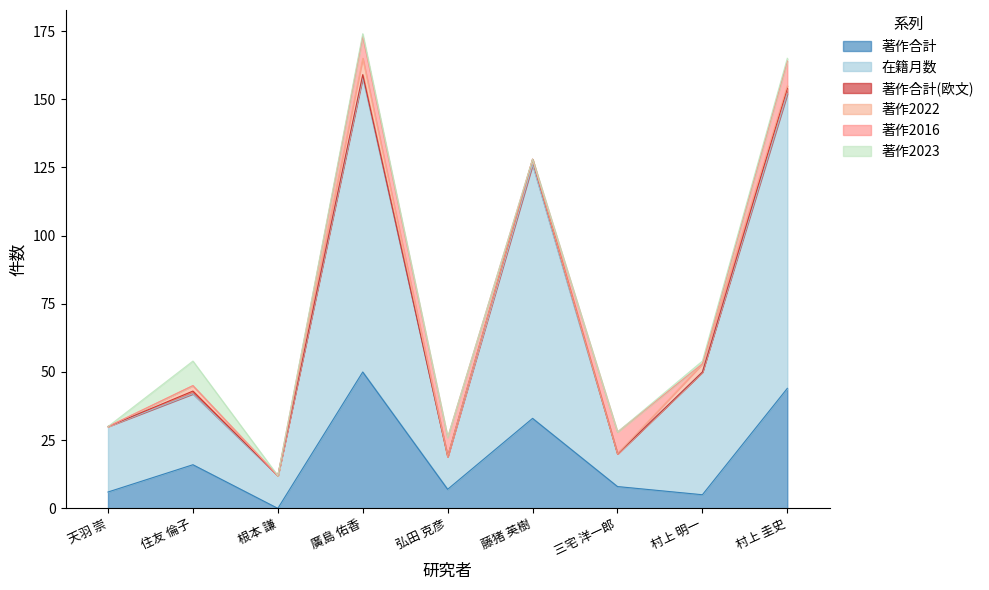

What is the label of the 1st point from the right?

村上 圭史